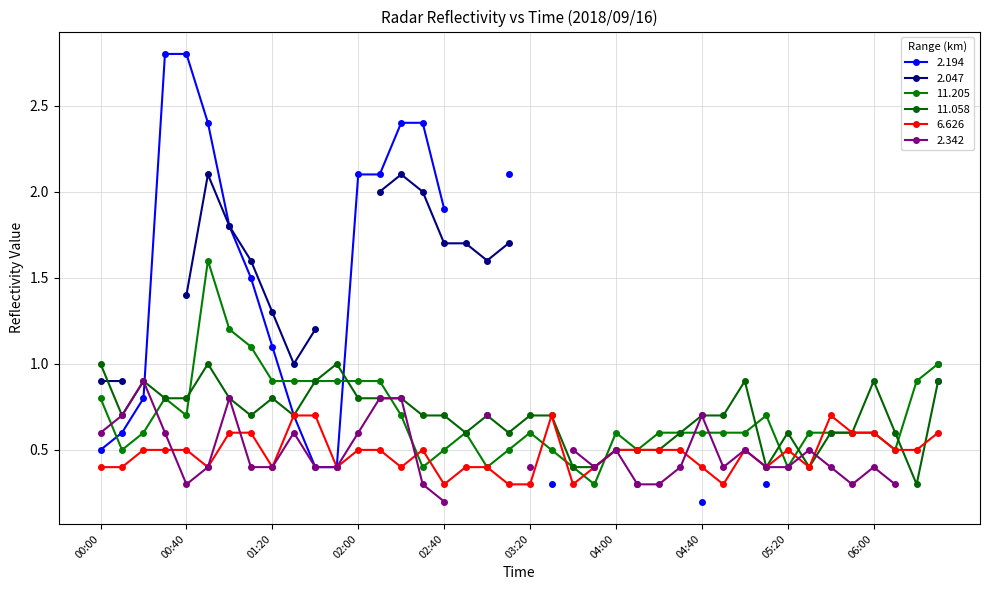

Between 04:40 and 04:50, which is larger?

04:40